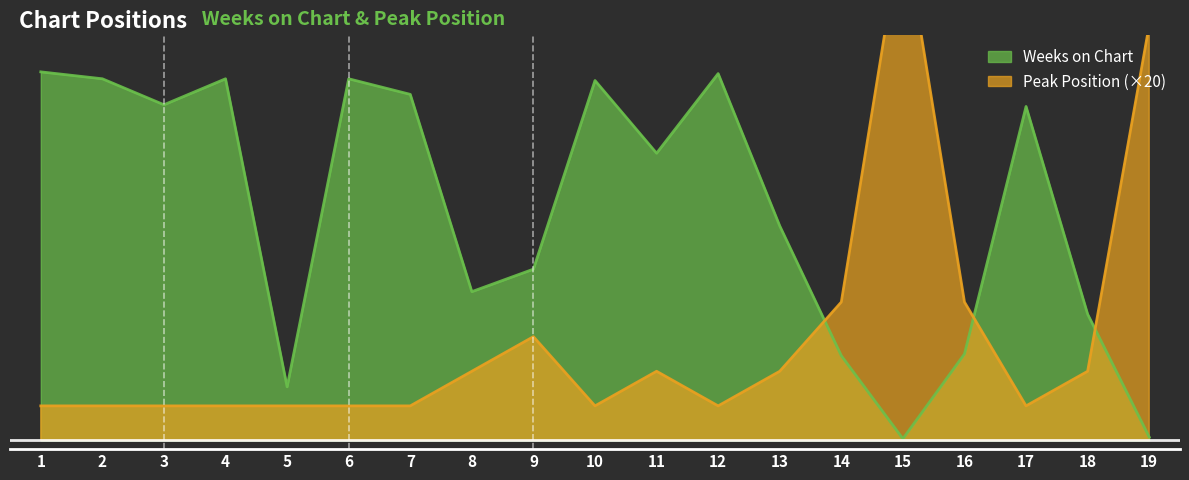

How many times do Weeks on Chart and Peak Position cross each other?

3